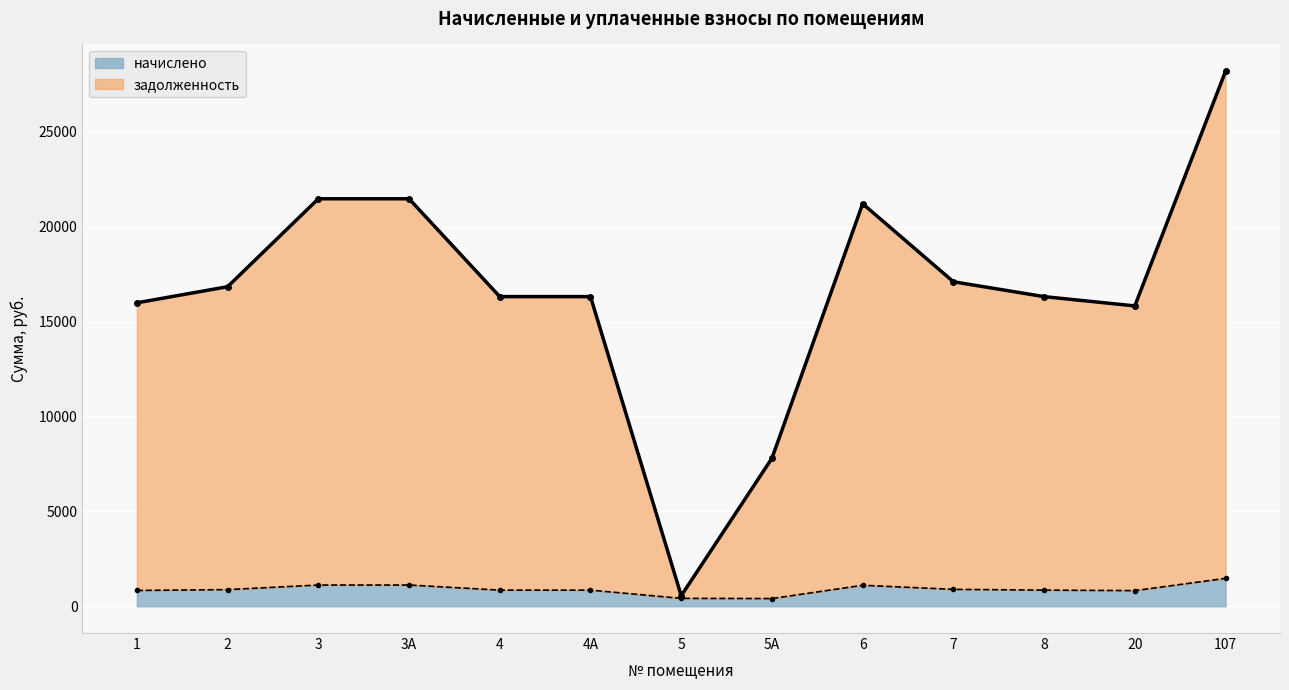

Reading left to right, what are all the values shown in this chart?

начислено: 833.5	877.7	1119.3	1119.3	850.5	850.5	416.8	406.5	1105.7	891.3	850.5	825.0	1469.7
задолженность: 15986.2	16834.5	21467.3	21467.3	16312.5	16312.5	556.4	7797.3	21206.2	17095.5	16312.5	15823.2	28188.0